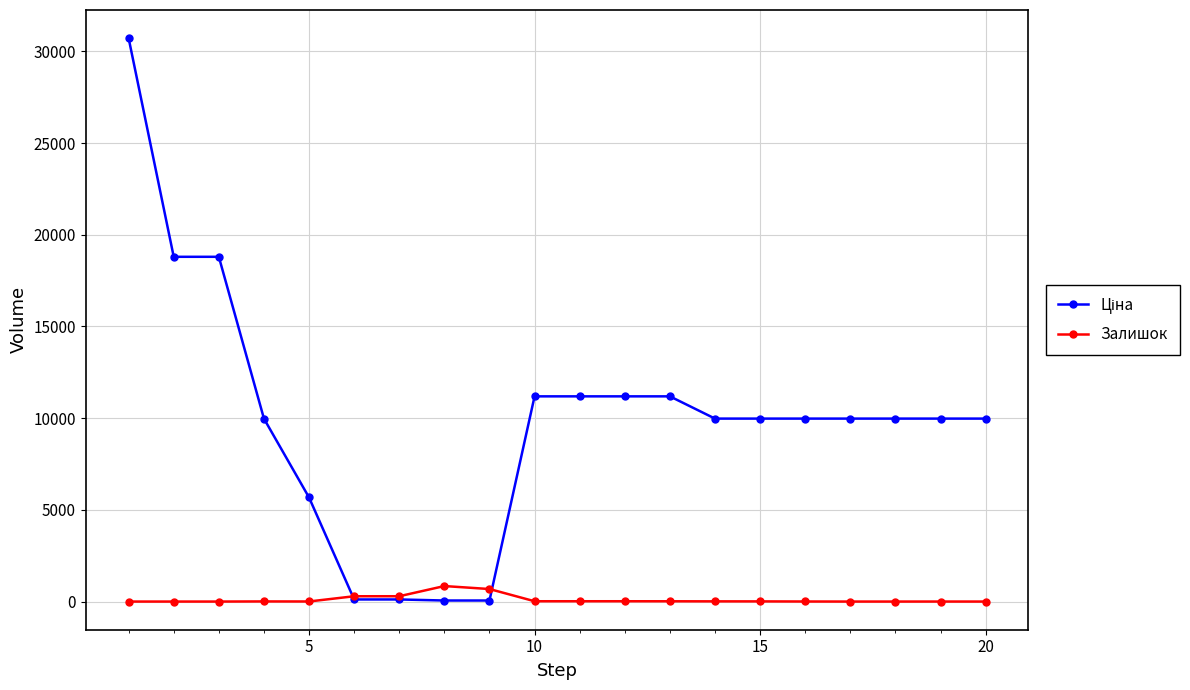

What is the greatest value displayed?

30717.1